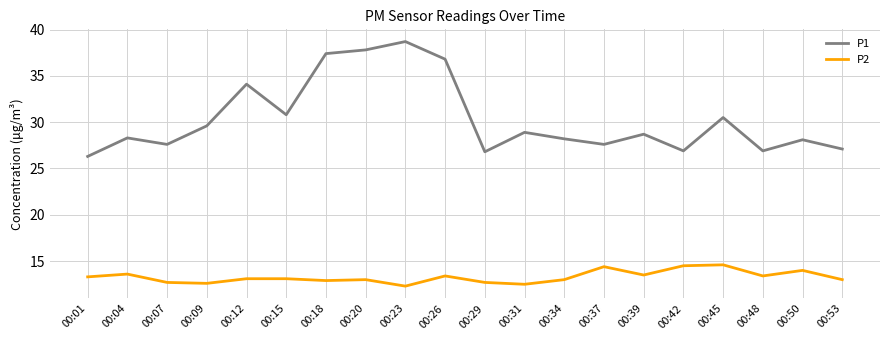

True or false: P1 and P2 intersect in this chart.

False